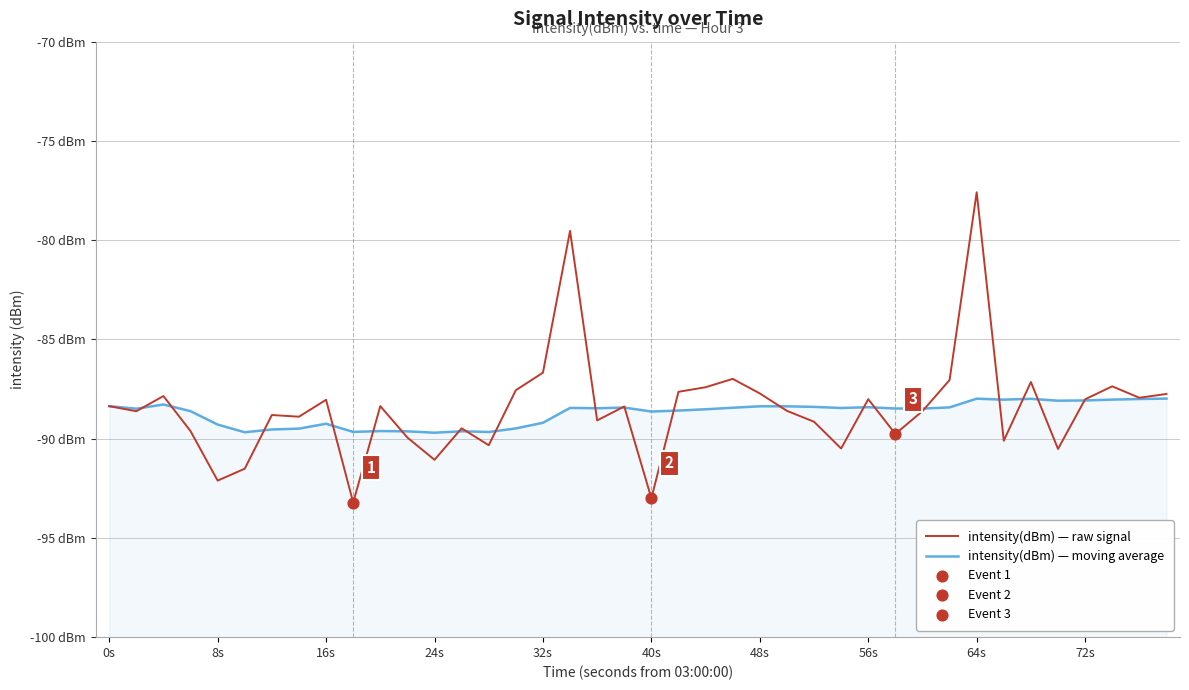

Which series has the largest total across all categories?

intensity(dBm) — raw signal